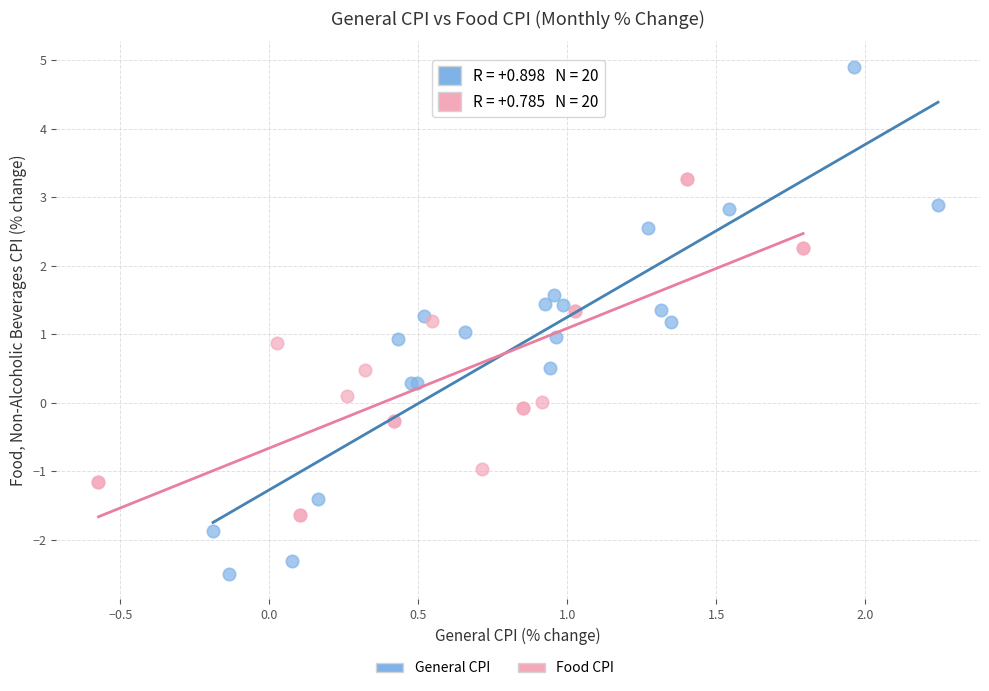

Which series reaches the minimum Y coordinate?

General CPI